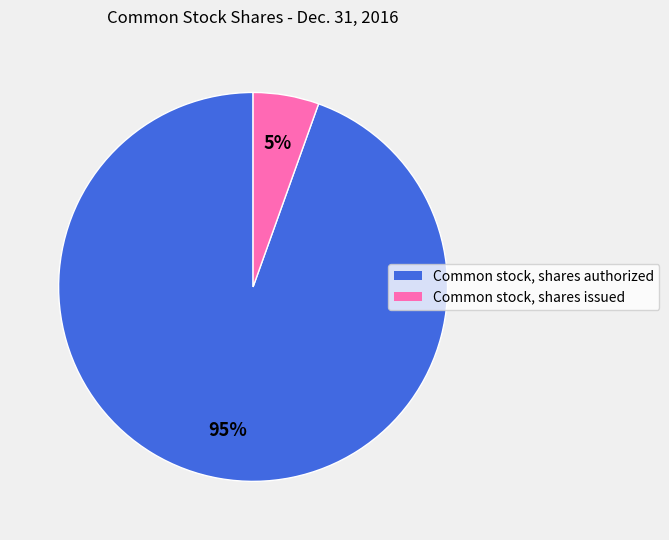

Is it true that Common stock, shares issued is 5% of the pie?

True